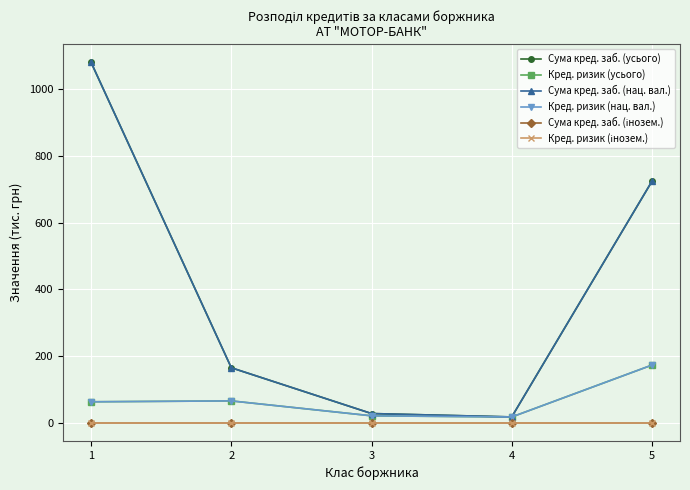

Is this an area chart (filled region under the line)?

No